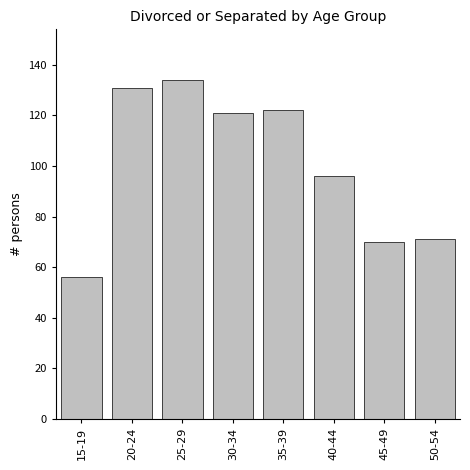

Reading right to left, transcribe all the data shown in this chart.

71	70	96	122	121	134	131	56